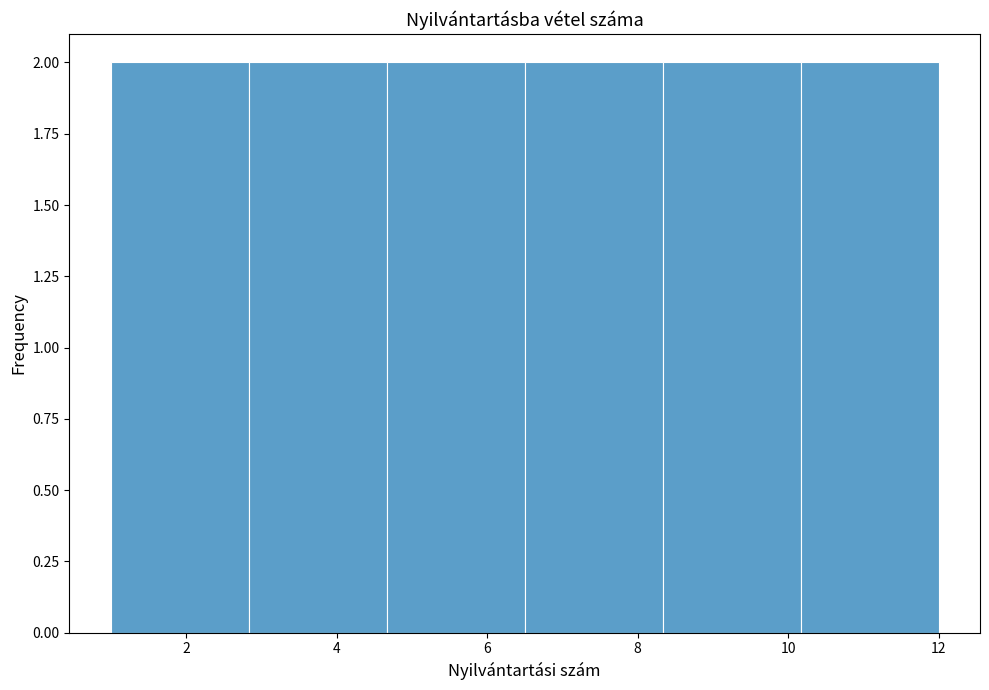

Reading left to right, list every bar in this chart as the range it spans on the x-axis followed by its height. Neither the bar edges nor the heights are printed on the chart, so give them approximately, as read against the axes.

1.0 to 2.8: 2
2.8 to 4.6: 2
4.6 to 6.6: 2
6.6 to 8.4: 2
8.4 to 10.2: 2
10.2 to 12.0: 2